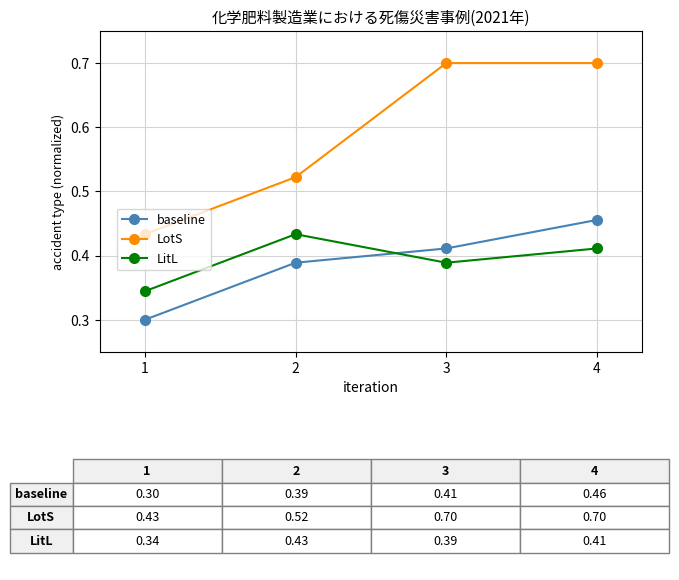

Which category has the highest value in the LitL series?

2